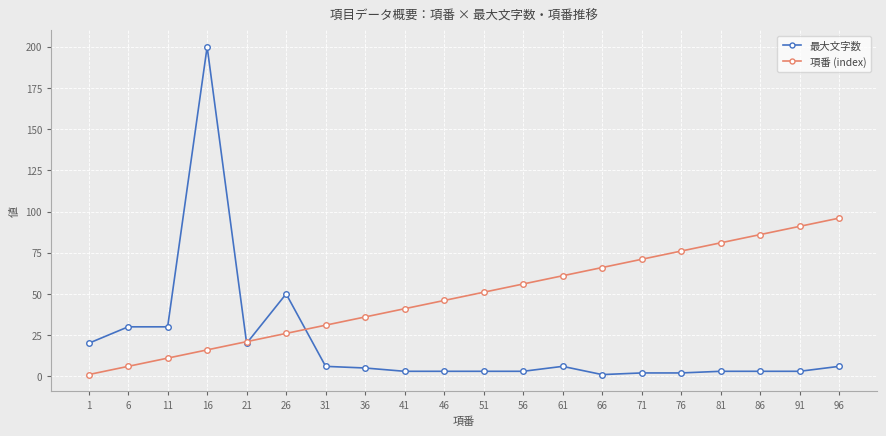

At how many categories does at least one series exceed 11?

20